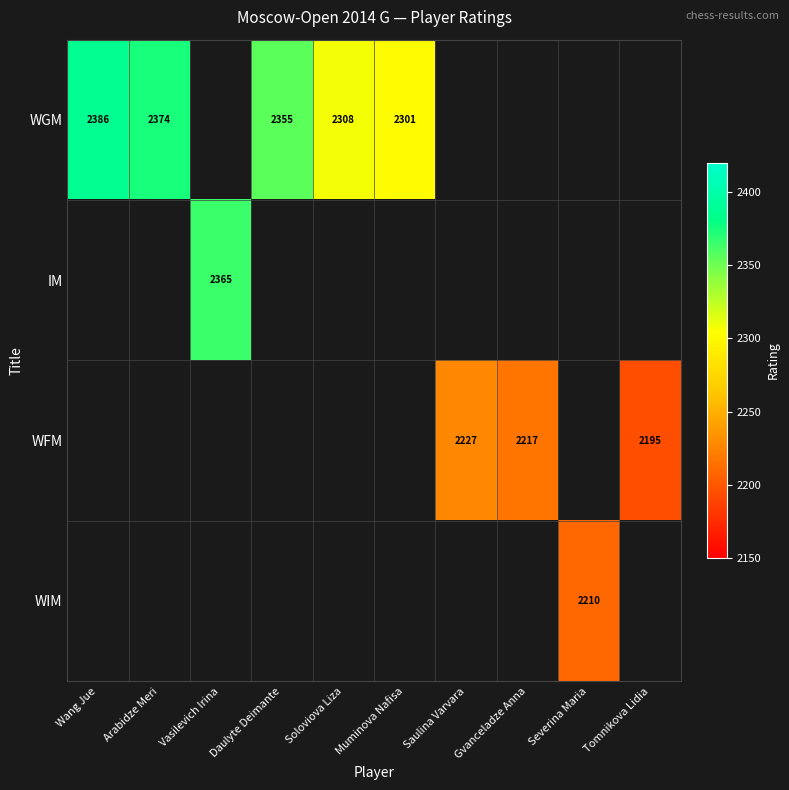

What is the sum of the WGM values at Soloviova Liza and Arabidze Meri?

4682